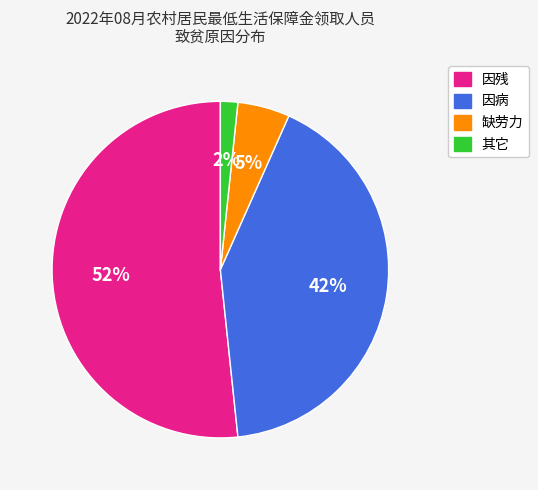

Do 因残 and 其它 together represent more than half of the pie?

Yes